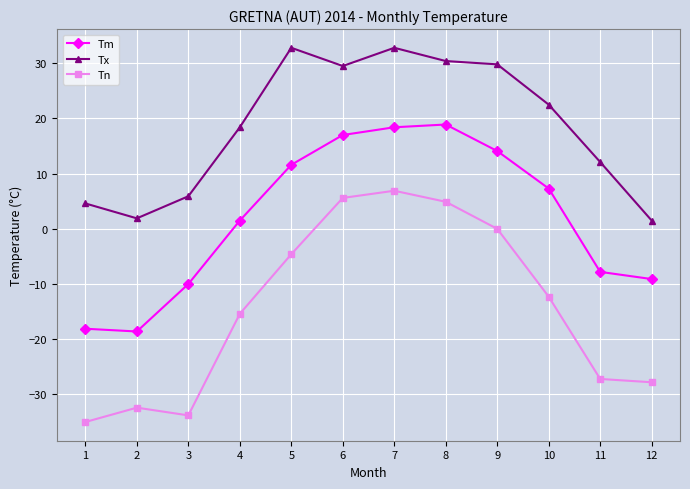

The Tx series shows 51.8 at 7. True or false?

False